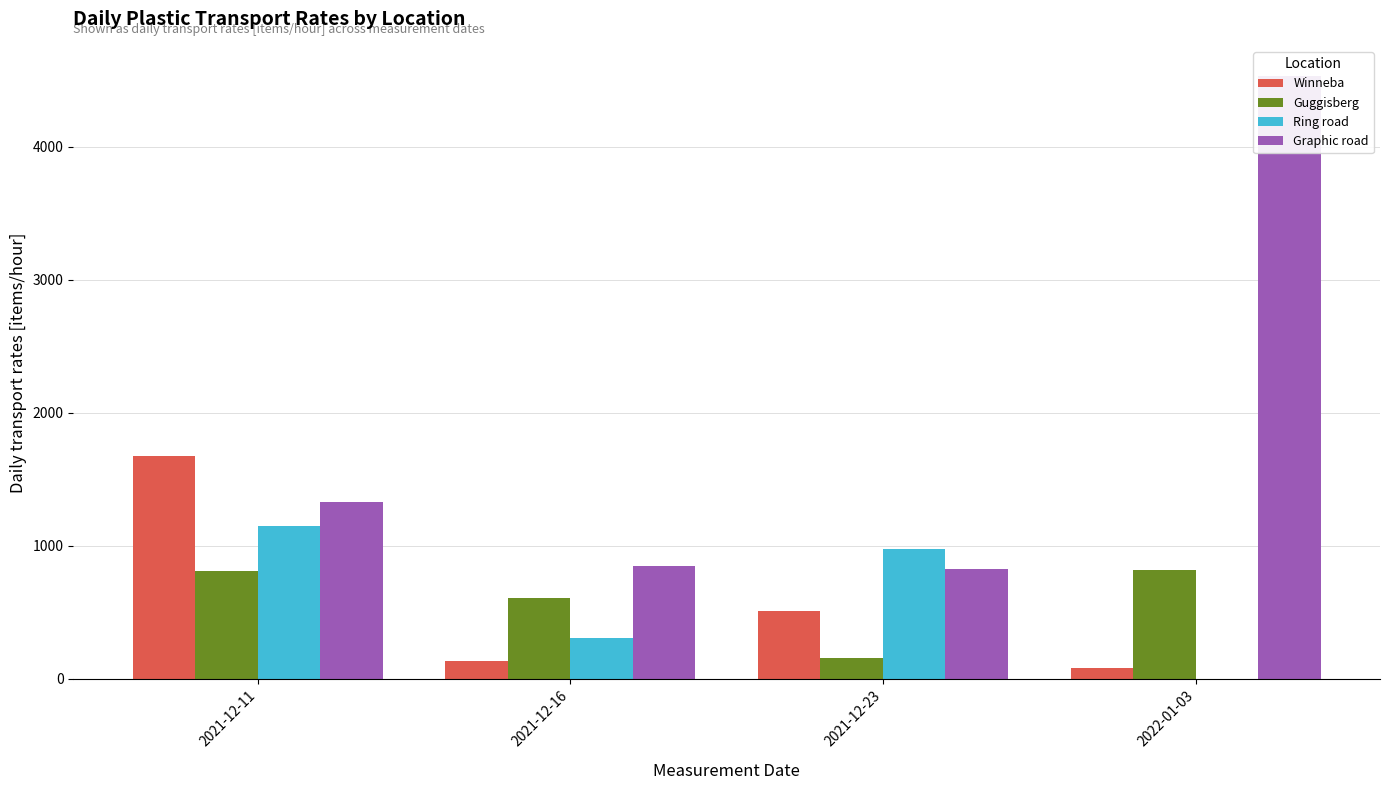

How many data points does each series have?

4